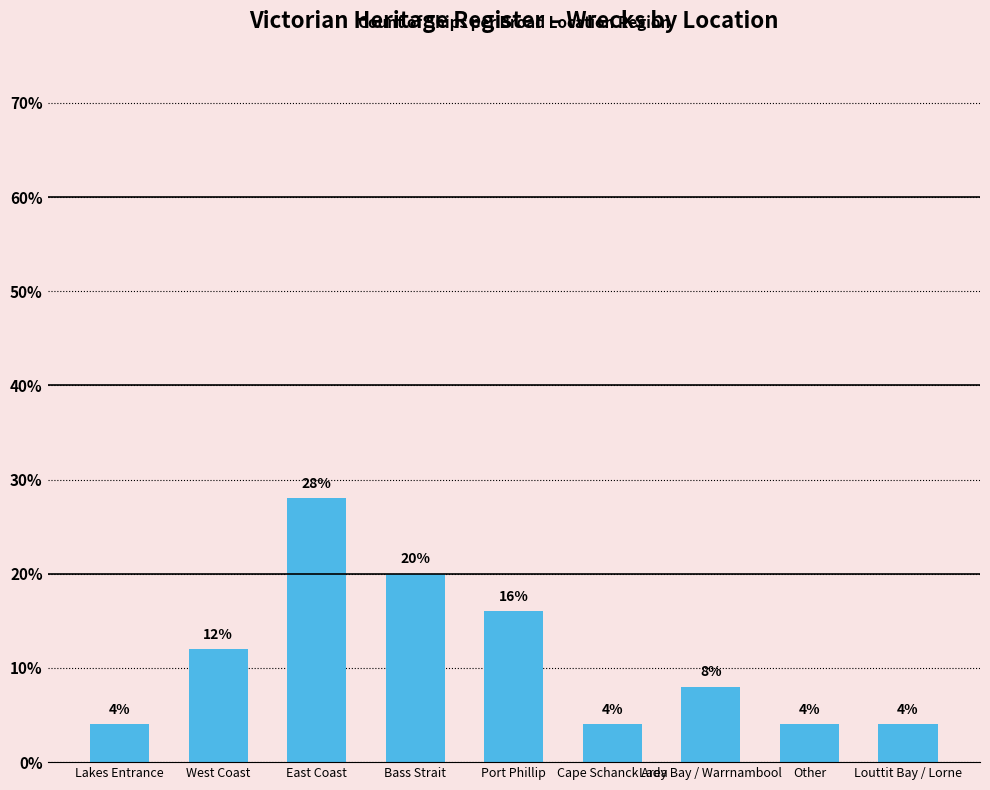

Count the number of data series in this chart.

1